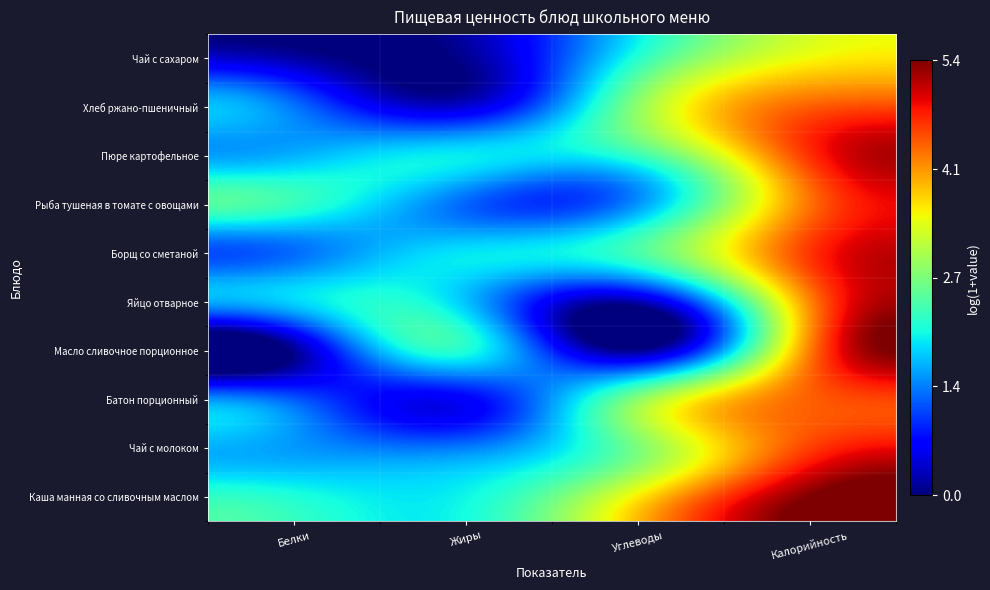

What is the total value across all series at Белки?

13.3